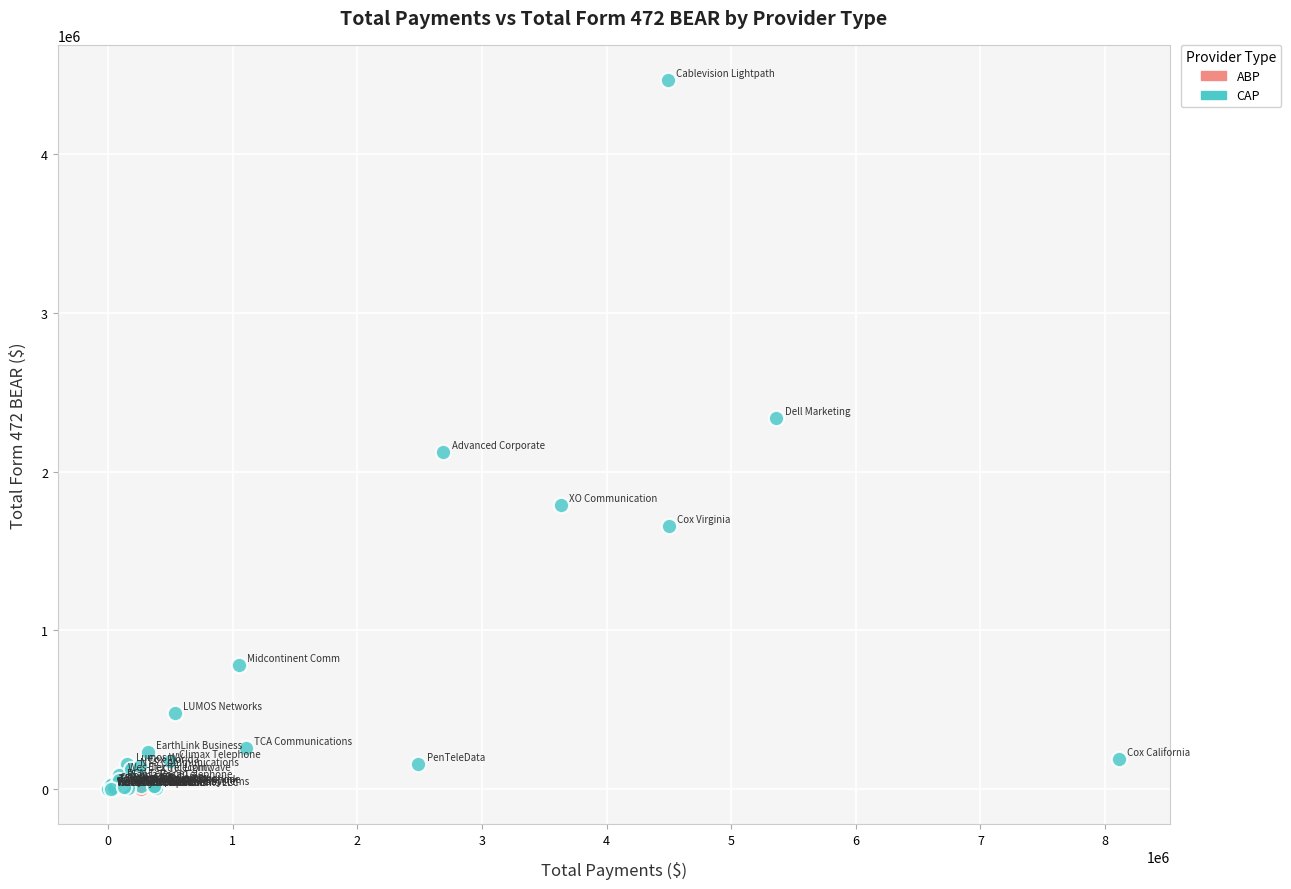

What are all the series names shown in the legend?

ABP, CAP